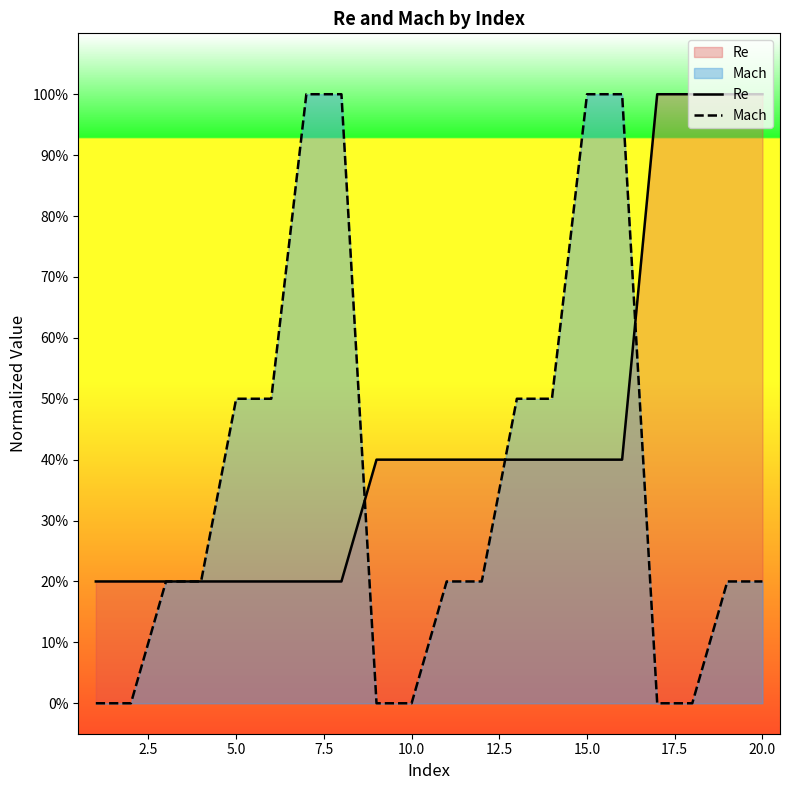

True or false: Mach has more than 2 points higher than both neighbors.

False